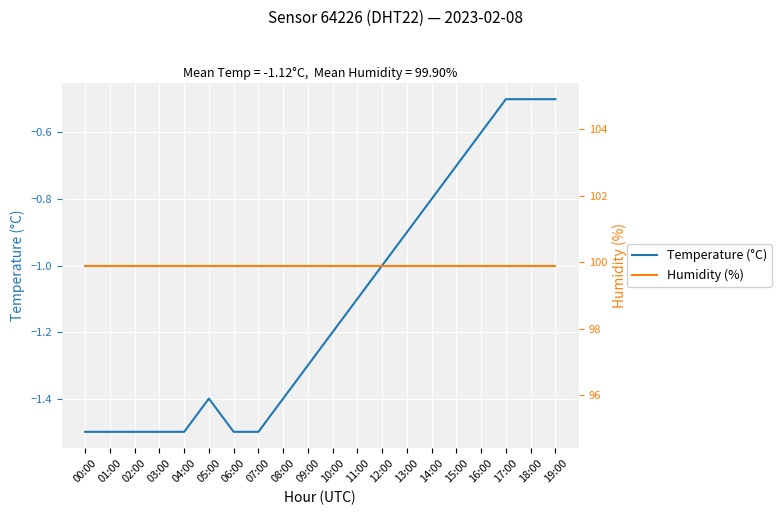

What is the sum of the Temperature (°C) values at 17:00 and 11:00?

-1.6